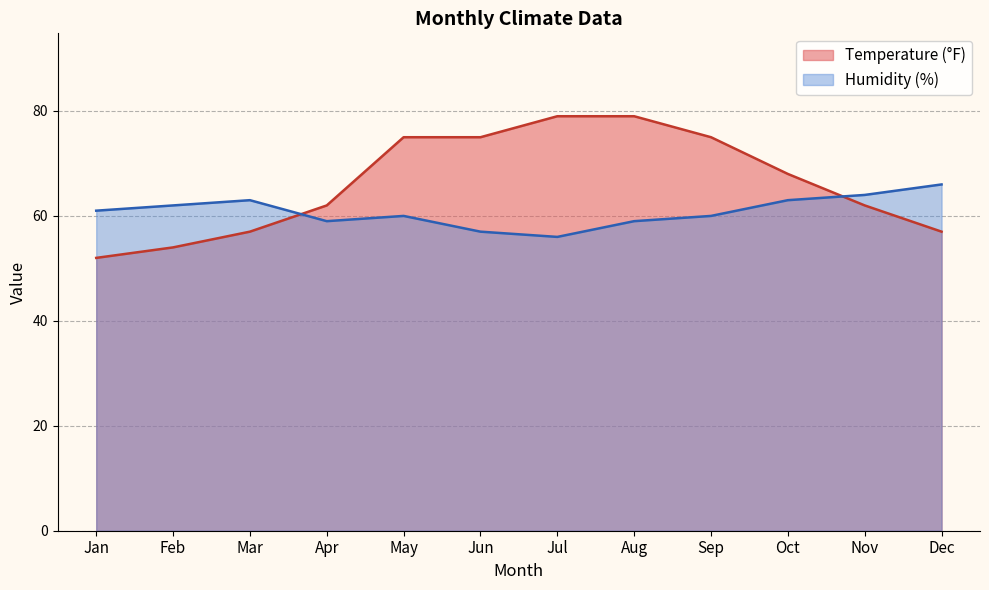

Which series ends up on top after the final intersection of Humidity (%) and Temperature (°F)?

Humidity (%)